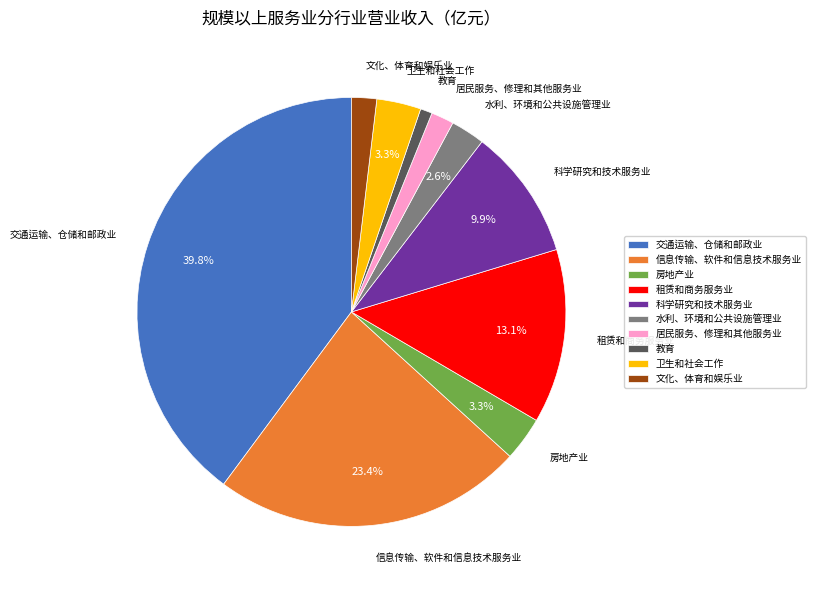

True or false: 信息传输、软件和信息技术服务业 accounts for 35% of the total.

False